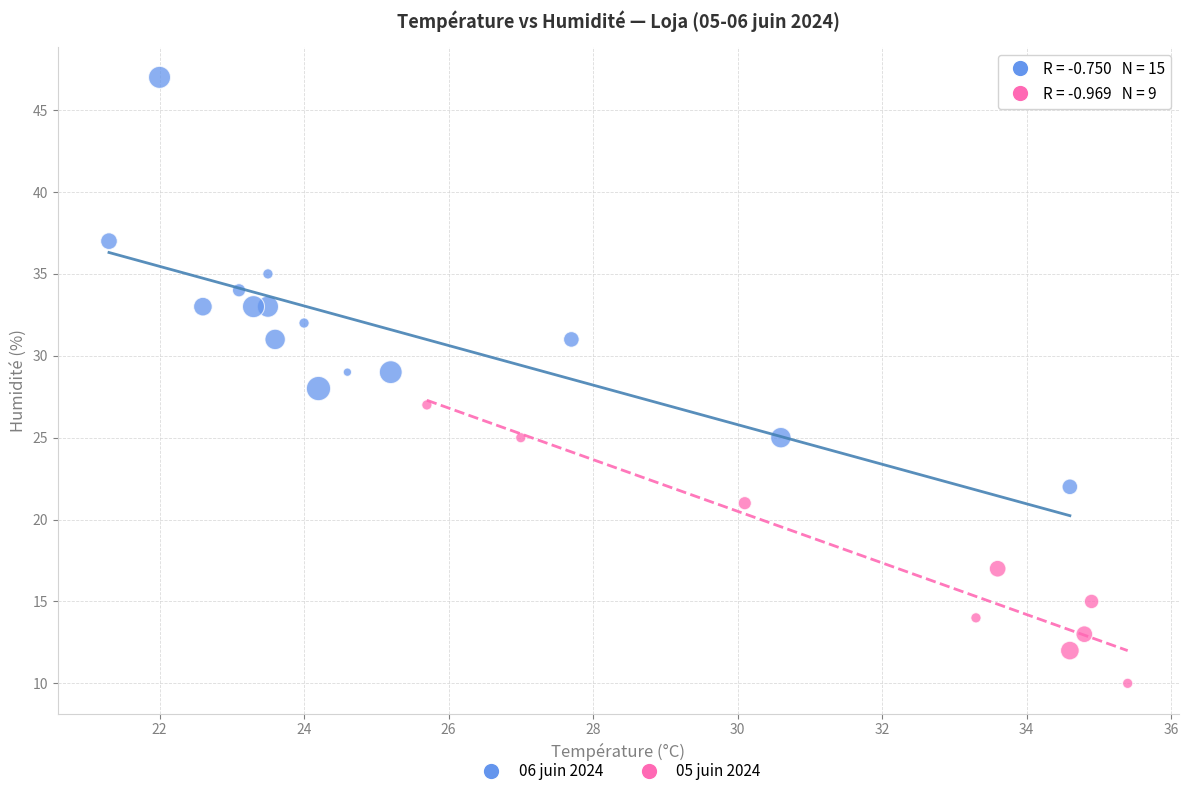

Which series reaches the minimum Y coordinate?

05 juin 2024